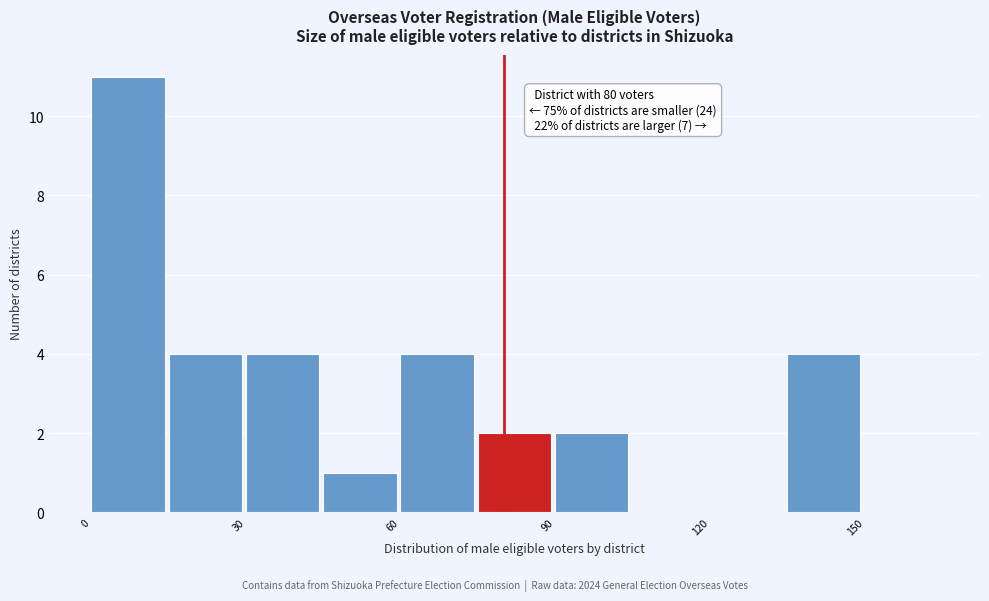

Read against the x-axis, roughly where is the centre of the tallest bar?

5